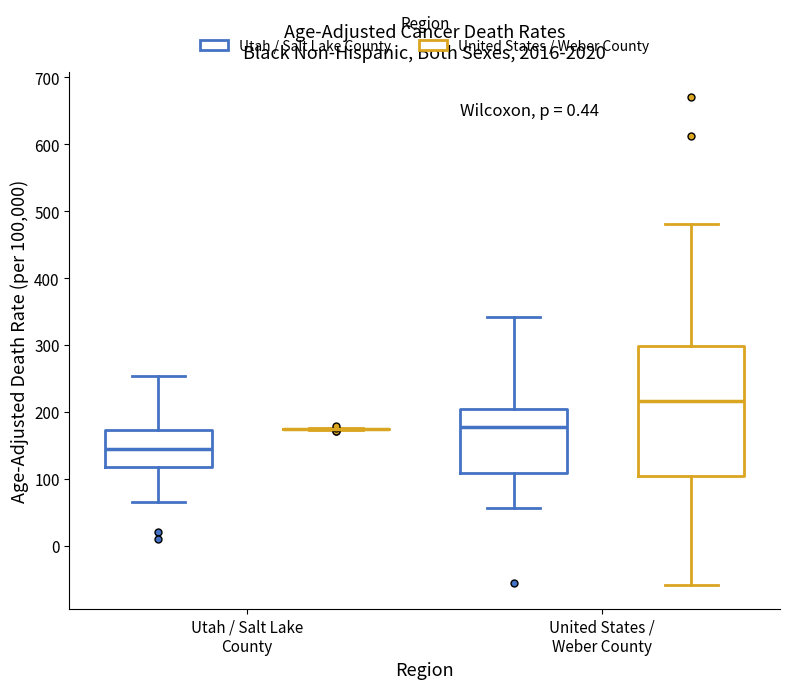

Reading left to right, read every box against the y-axis: the position of its median line, the range the box covers, and the ends of its whiskers. The values are not printed on the chart, so give them approximately, as read against the axis.

Utah / Salt Lake County (Utah / Salt Lake County): median 150, box 120 to 170, whiskers 70 to 250
Utah / Salt Lake County (United States / Weber County): box collapsed to a line at 170, whiskers 170 to 180
United States / Weber County (Utah / Salt Lake County): median 180, box 110 to 200, whiskers 60 to 340
United States / Weber County (United States / Weber County): median 220, box 100 to 300, whiskers -60 to 480